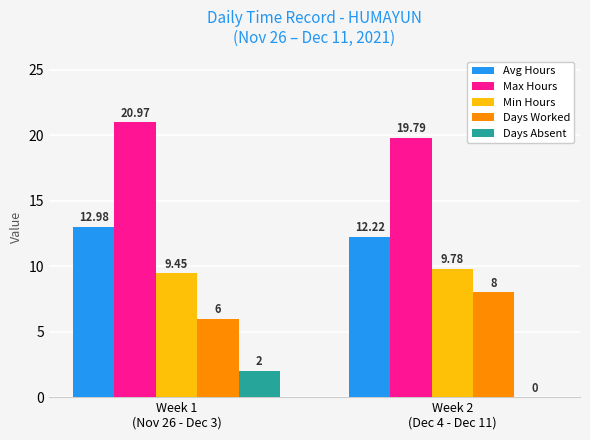

Count the Days Worked values in the range 6 to 8.

2